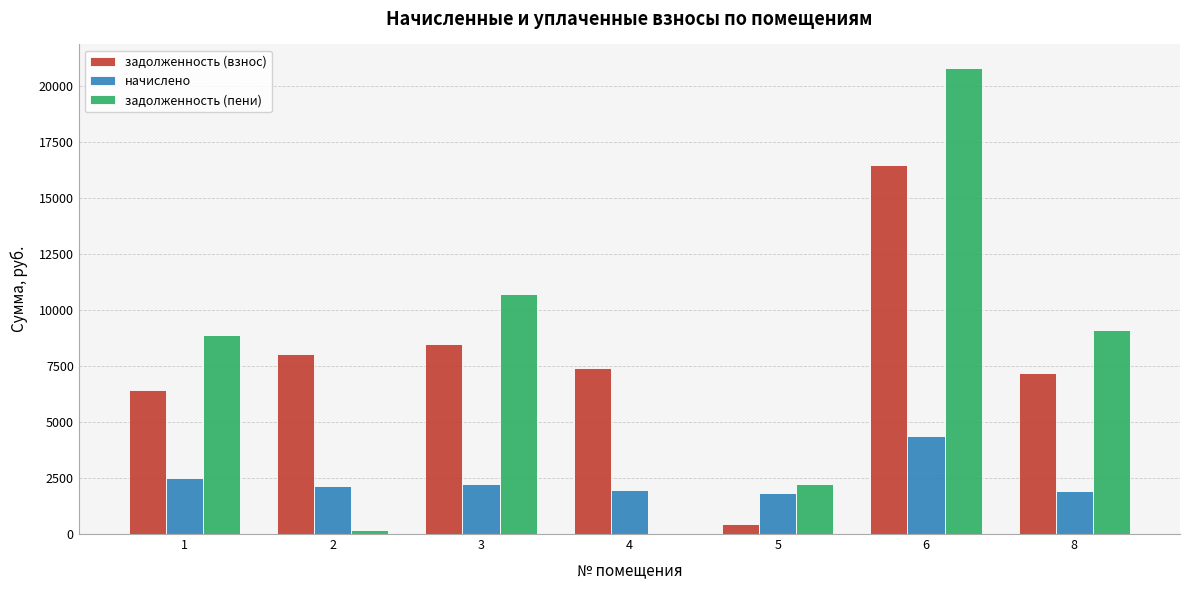

What are all the series names shown in the legend?

задолженность (взнос), начислено, задолженность (пени)